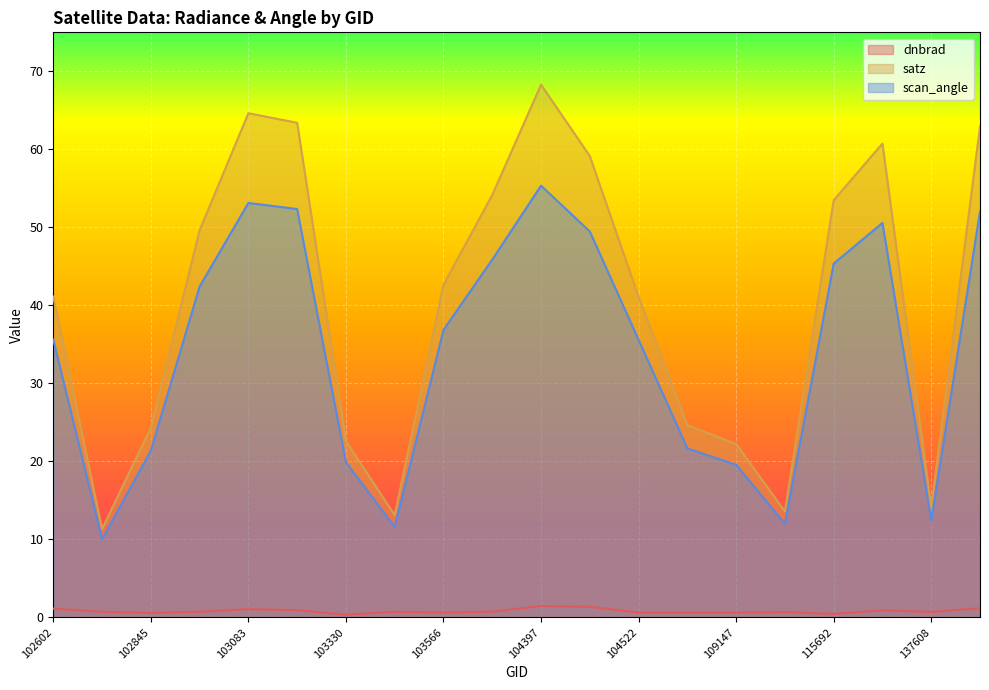

At which category is the sum across all series the highest?

104397